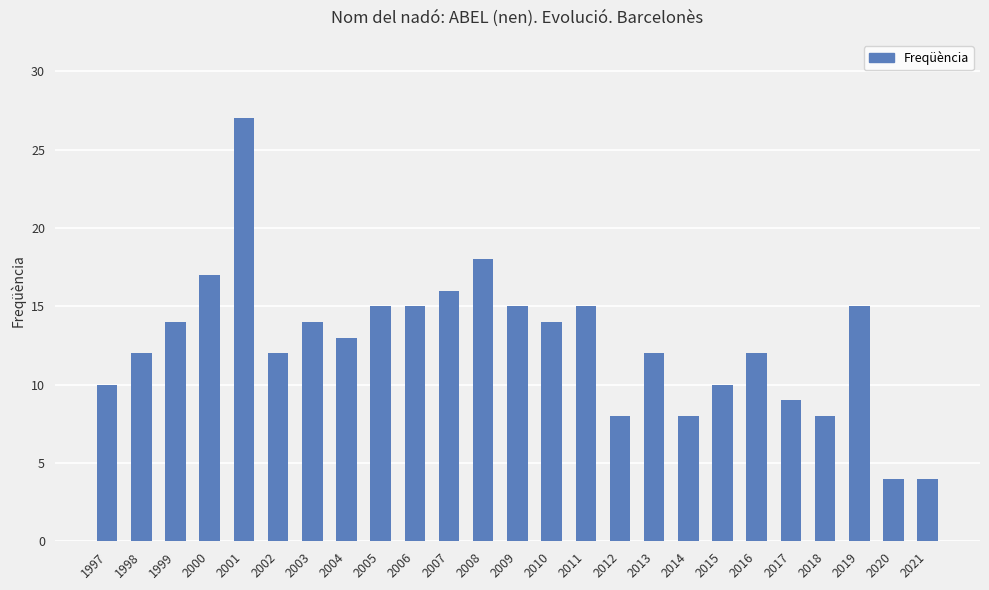

What is the minimum value shown in the chart?

4